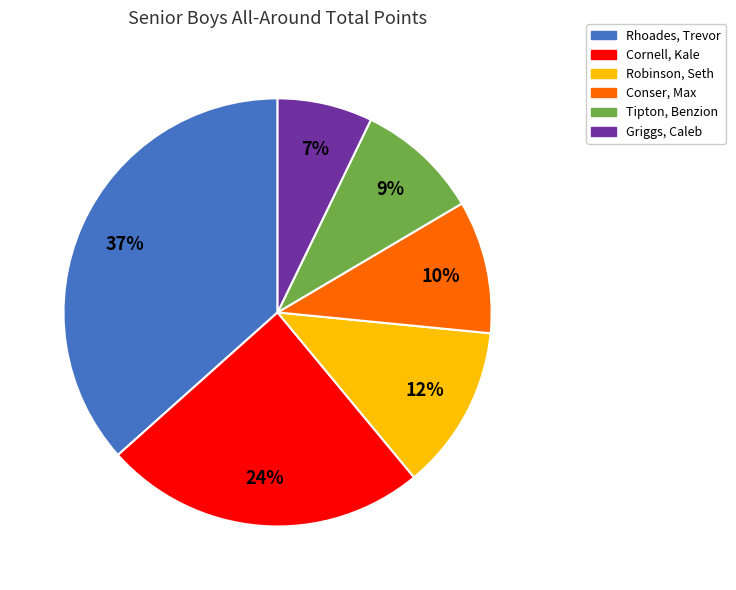

To the nearest percent, what percentage of the pie is Cornell, Kale?

24%